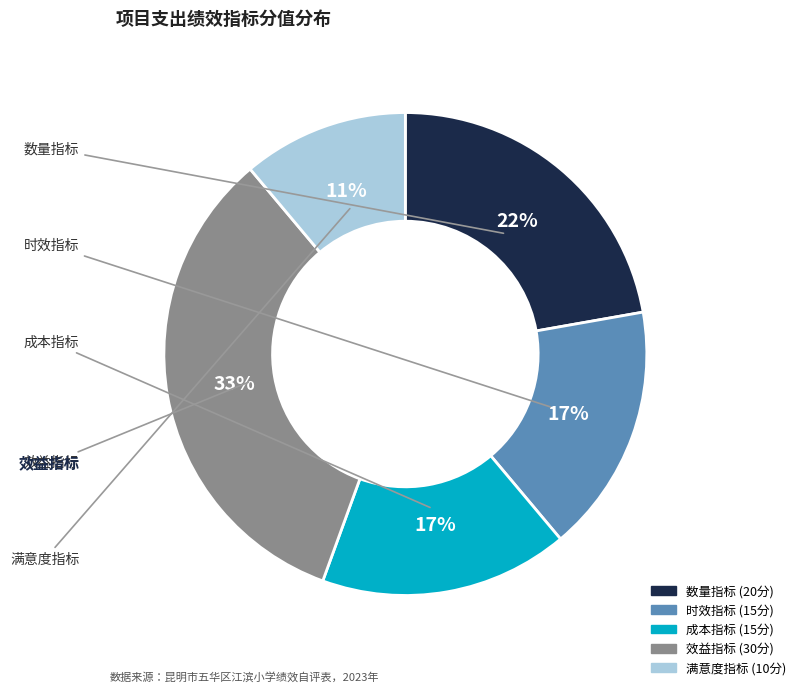

Between 成本指标 and 效益指标, which is larger?

效益指标